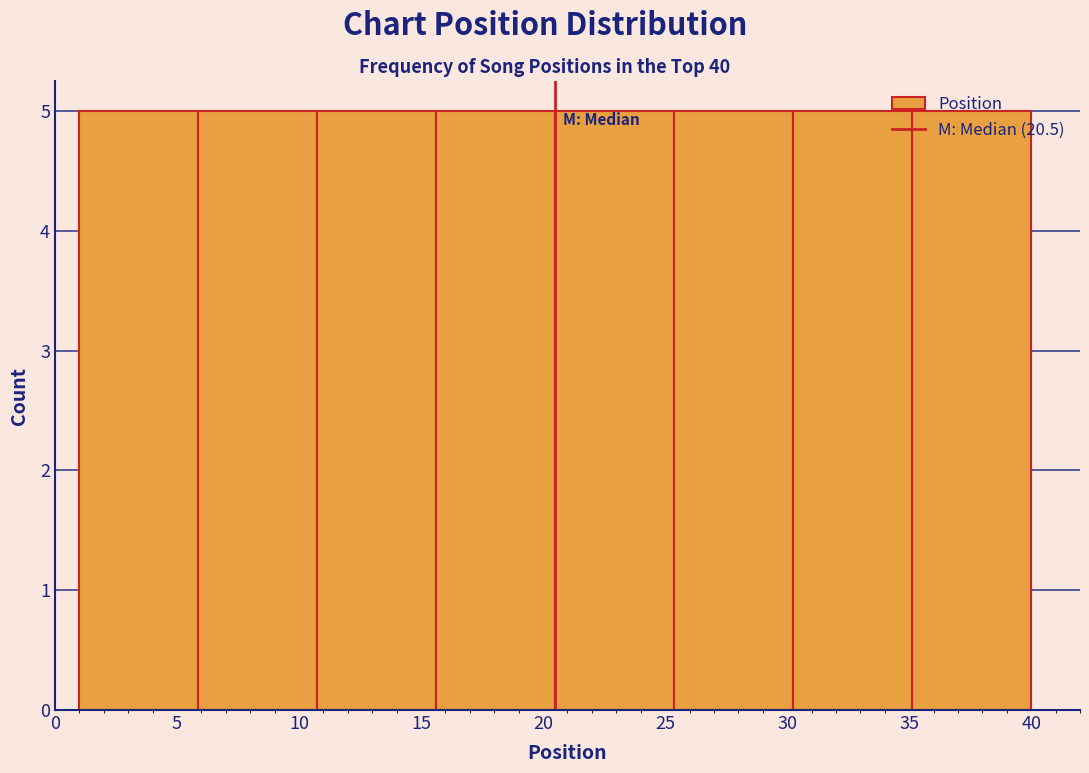

What is the height of the bar covering 6.0 to 11.0 on the x-axis? Neither the bar edges nor the heights are printed on the chart, so give them approximately, as read against the axes.

5